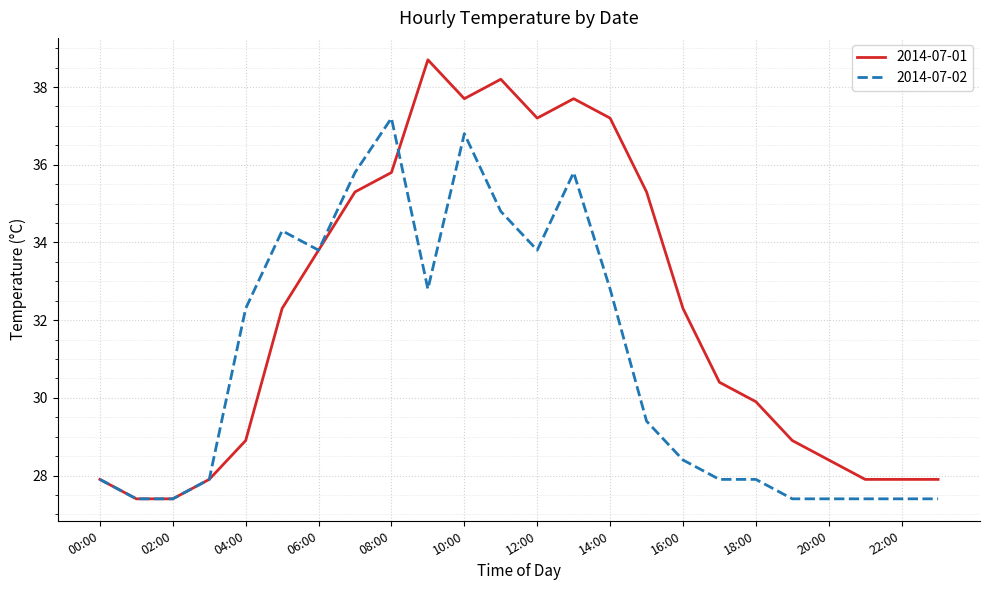

What is the difference between the second highest and second lowest values in the 2014-07-01 series?

10.8